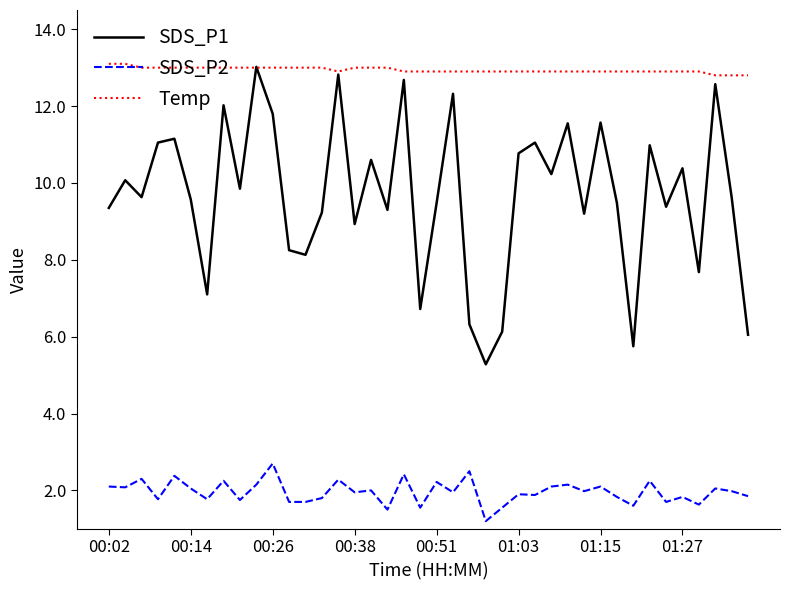

Which series has the largest range (max minus min)?

SDS_P1